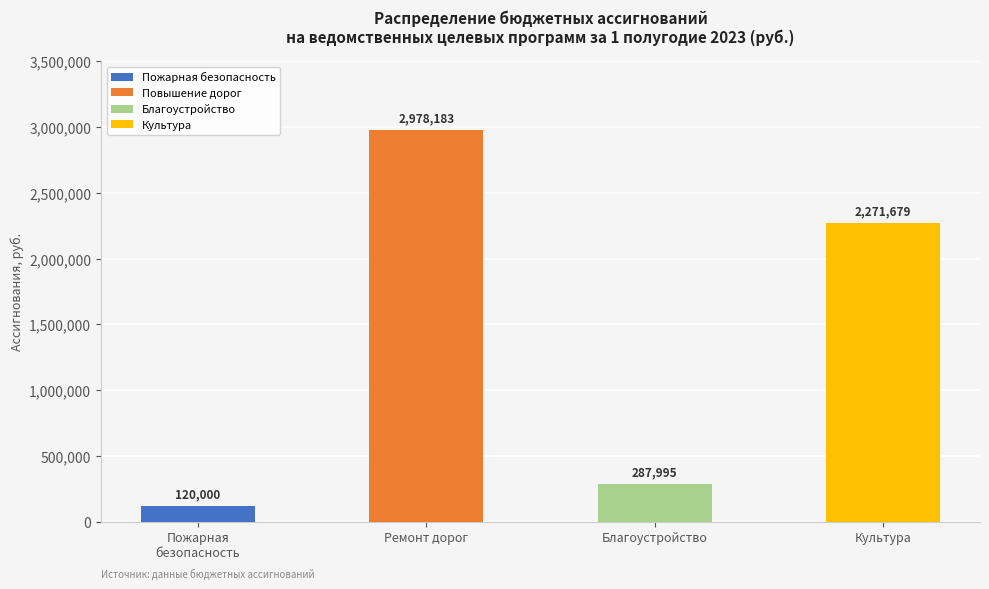

The value at Культура is 461226.5. True or false?

False